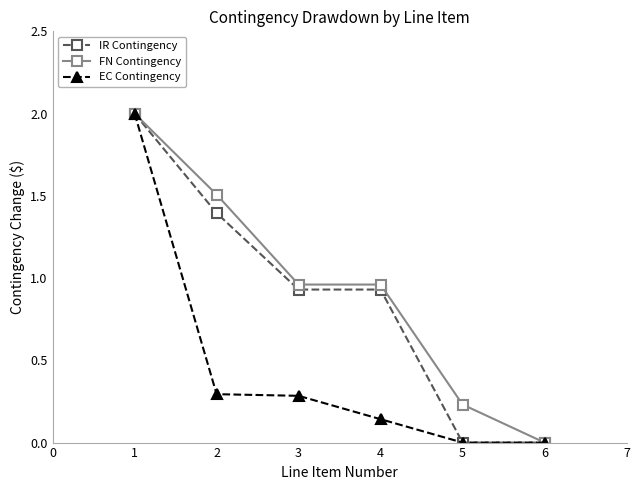

The value of FN Contingency at 3 is 1.7. True or false?

False